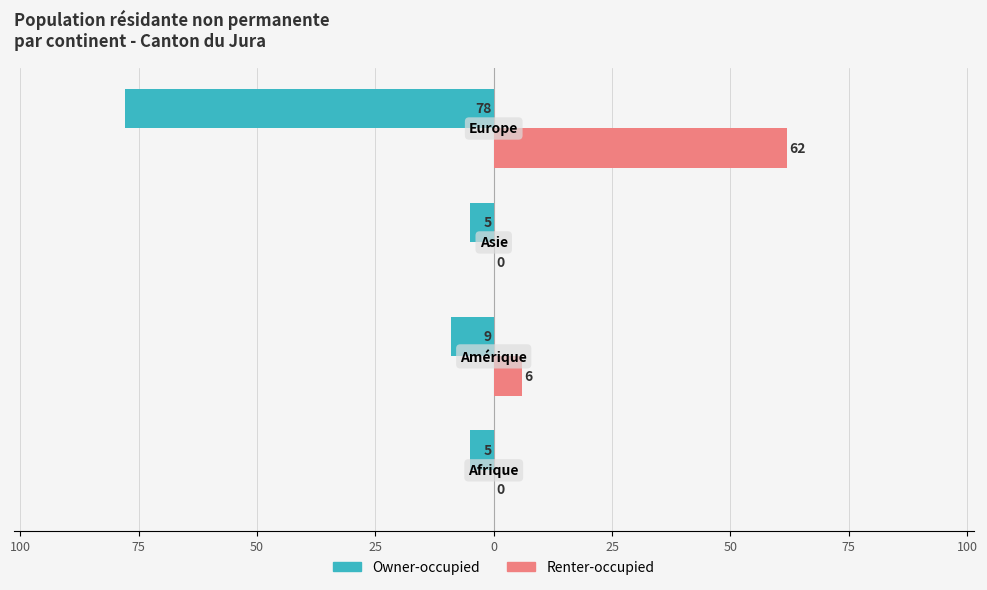

What are all the series names shown in the legend?

Owner-occupied, Renter-occupied